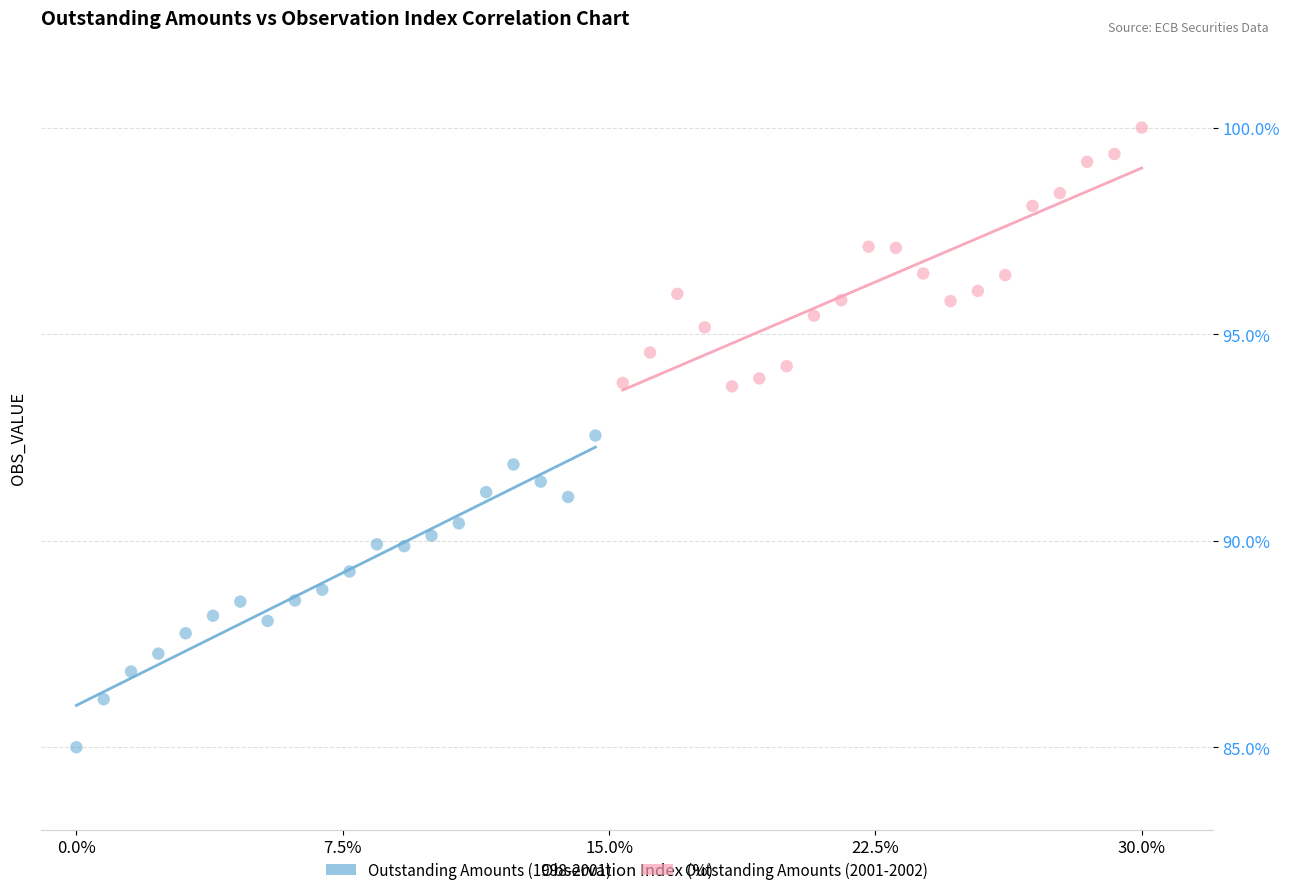

Which series has the widest spread of Y values?

Outstanding Amounts (1998-2001)